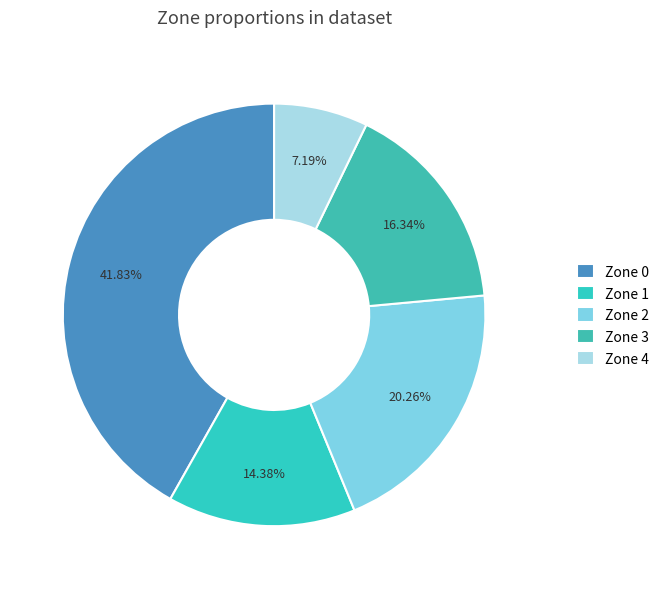

Is it true that Zone 2 is 30% of the pie?

False